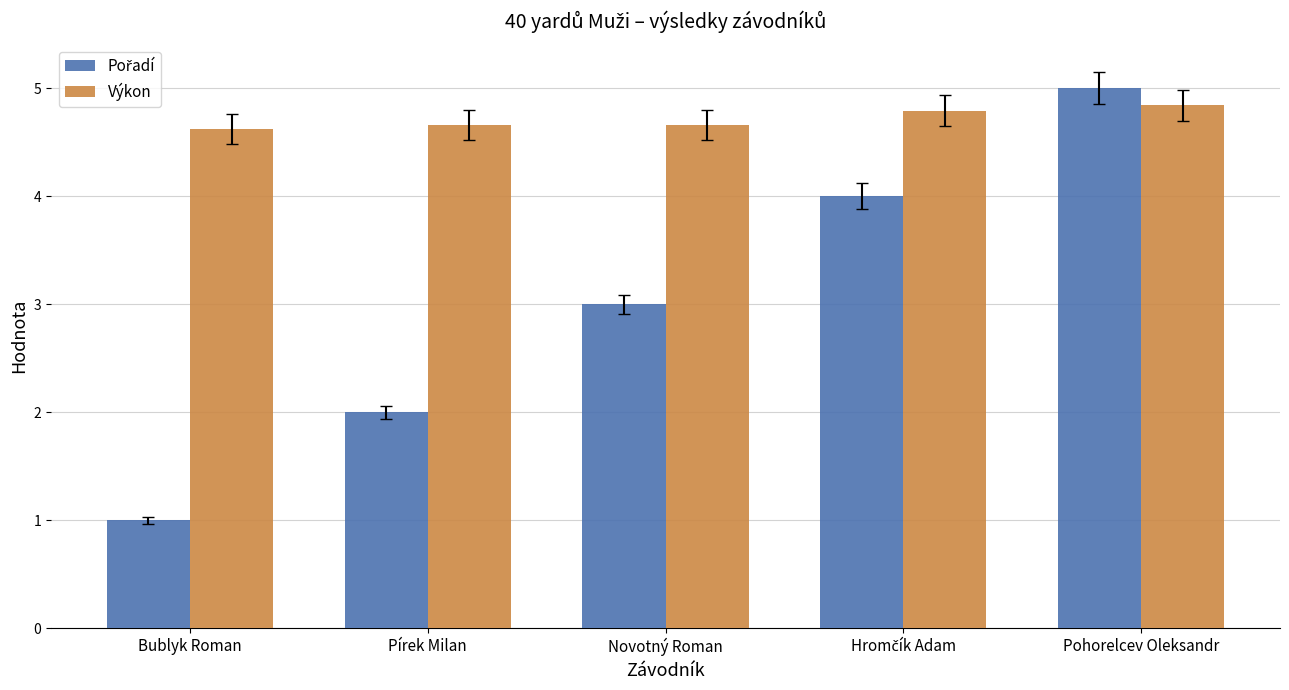

What is the difference between the highest and lowest values at Pírek Milan?

2.7